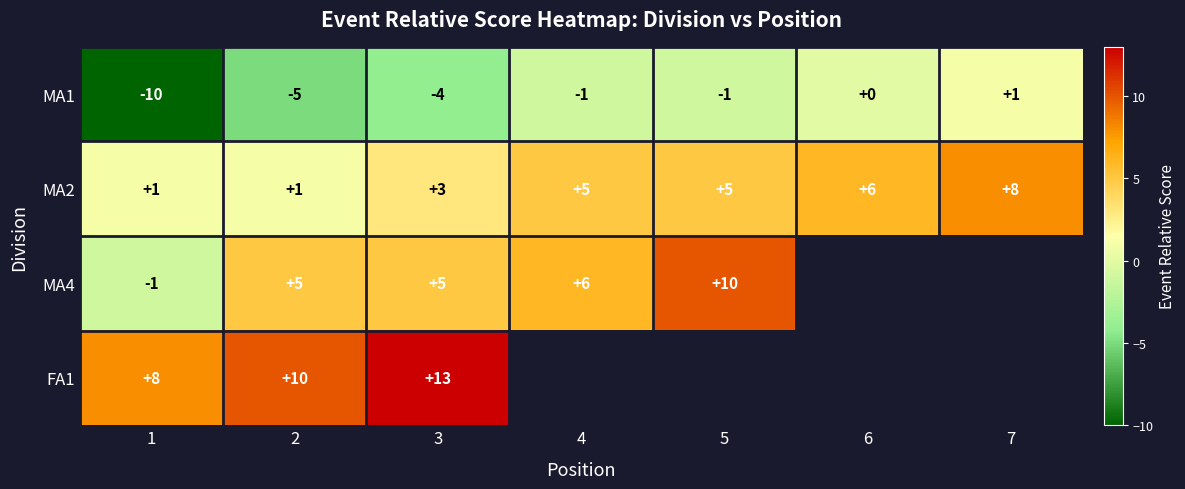

What value does the MA2 series have at 7?

8